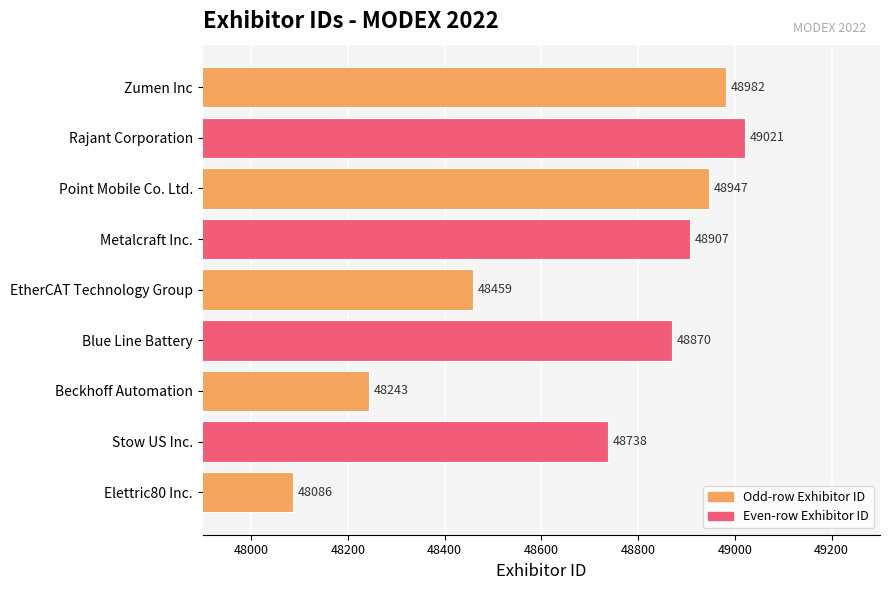

True or false: the data shows 48738 at Stow US Inc..

True